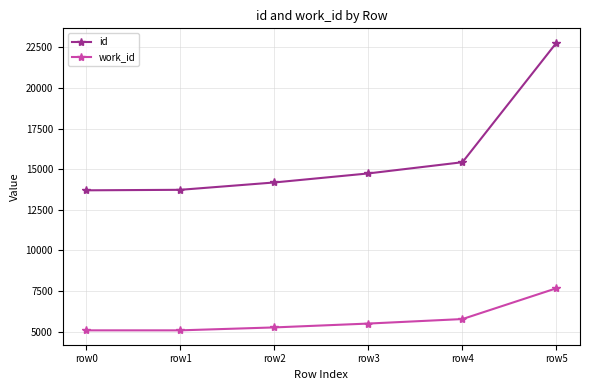

Between row0 and row4, which series saw the biggest shift?

id